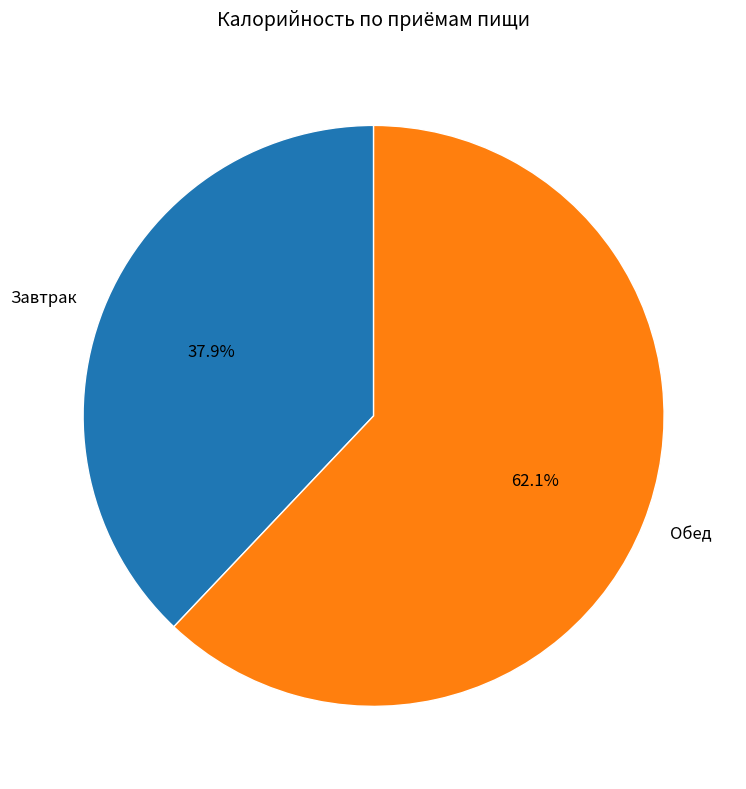

What portion of the pie excludes Обед?

37.9%